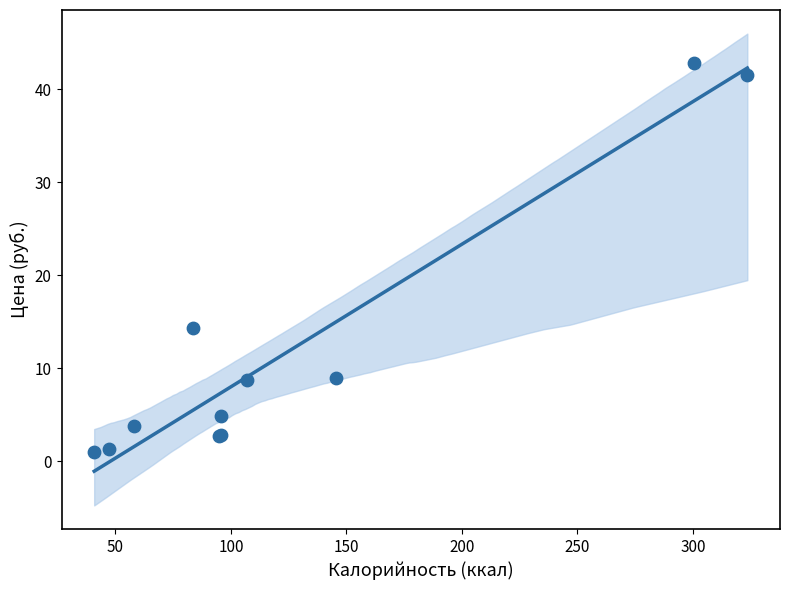

What Y value in the scatter plot is closest to 21?

14.3